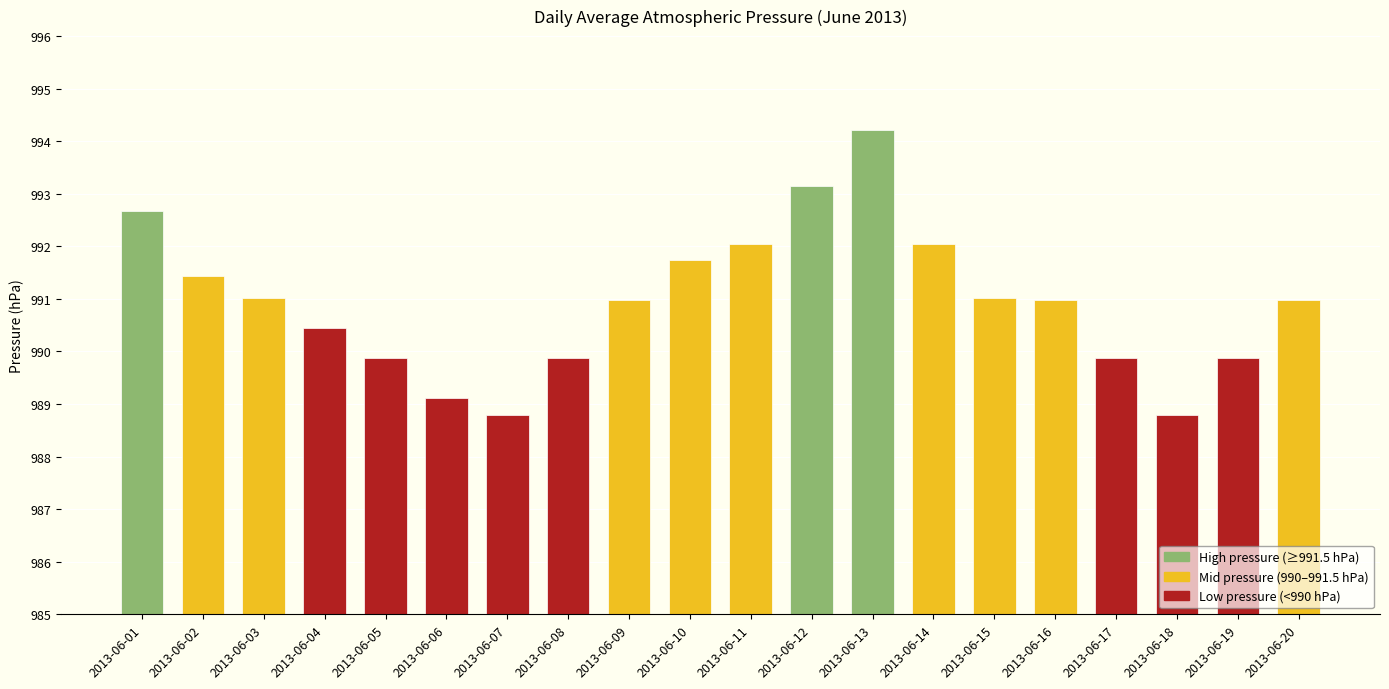

What is the change in value from 2013-06-12 to 2013-06-20?

-2.2